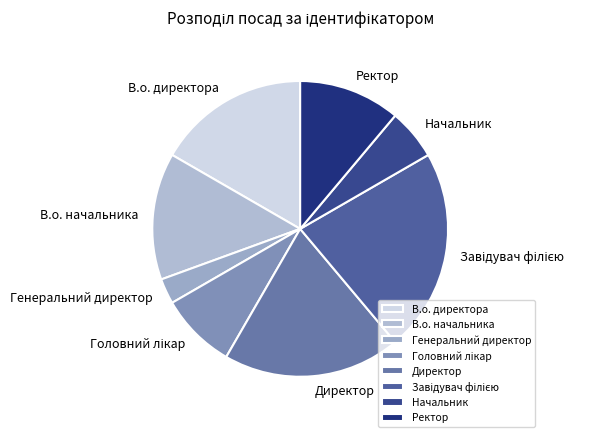

The Ректор slice represents 11% of the pie. True or false?

True